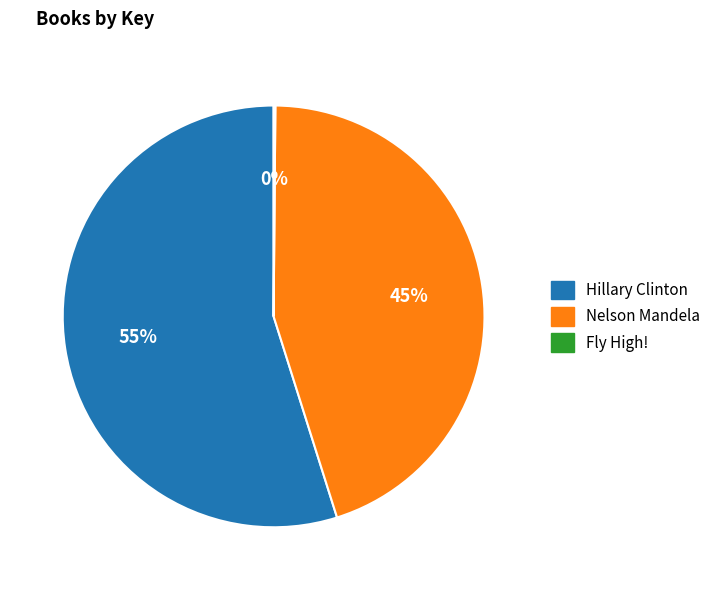

To the nearest percent, what is the difference between the Hillary Clinton and Nelson Mandela slice percentages?

10%